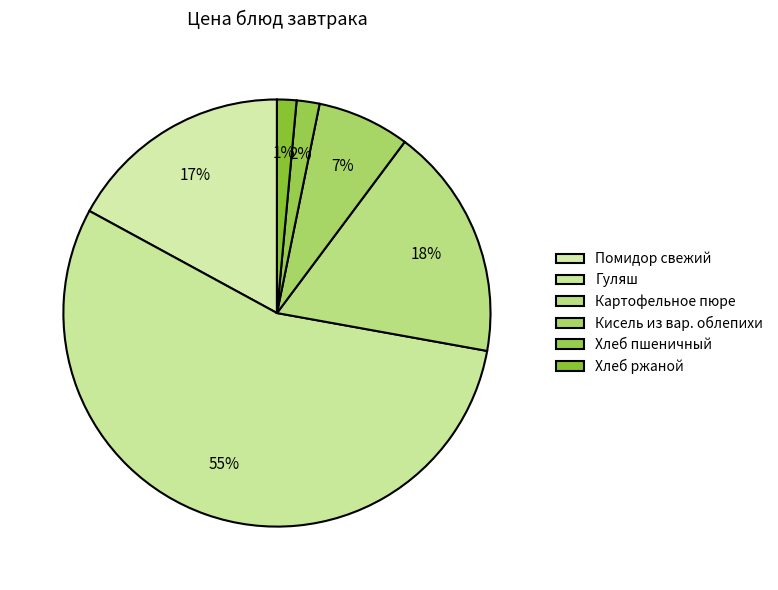

Is there any slice that represents more than half of the pie?

Yes